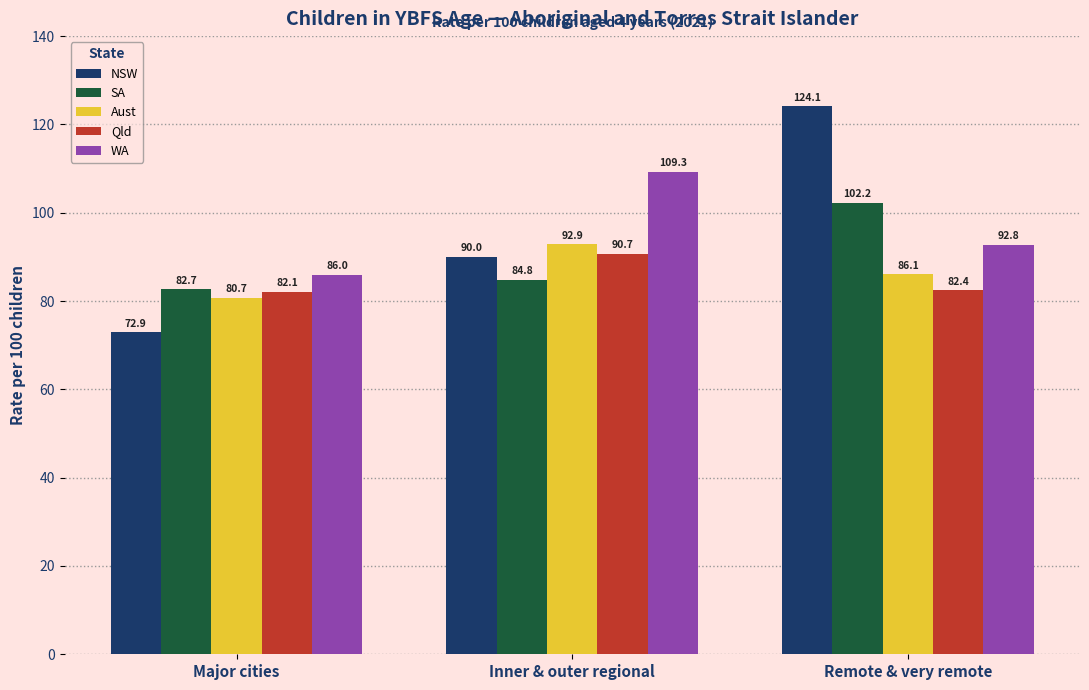

Which series has the largest range (max minus min)?

NSW